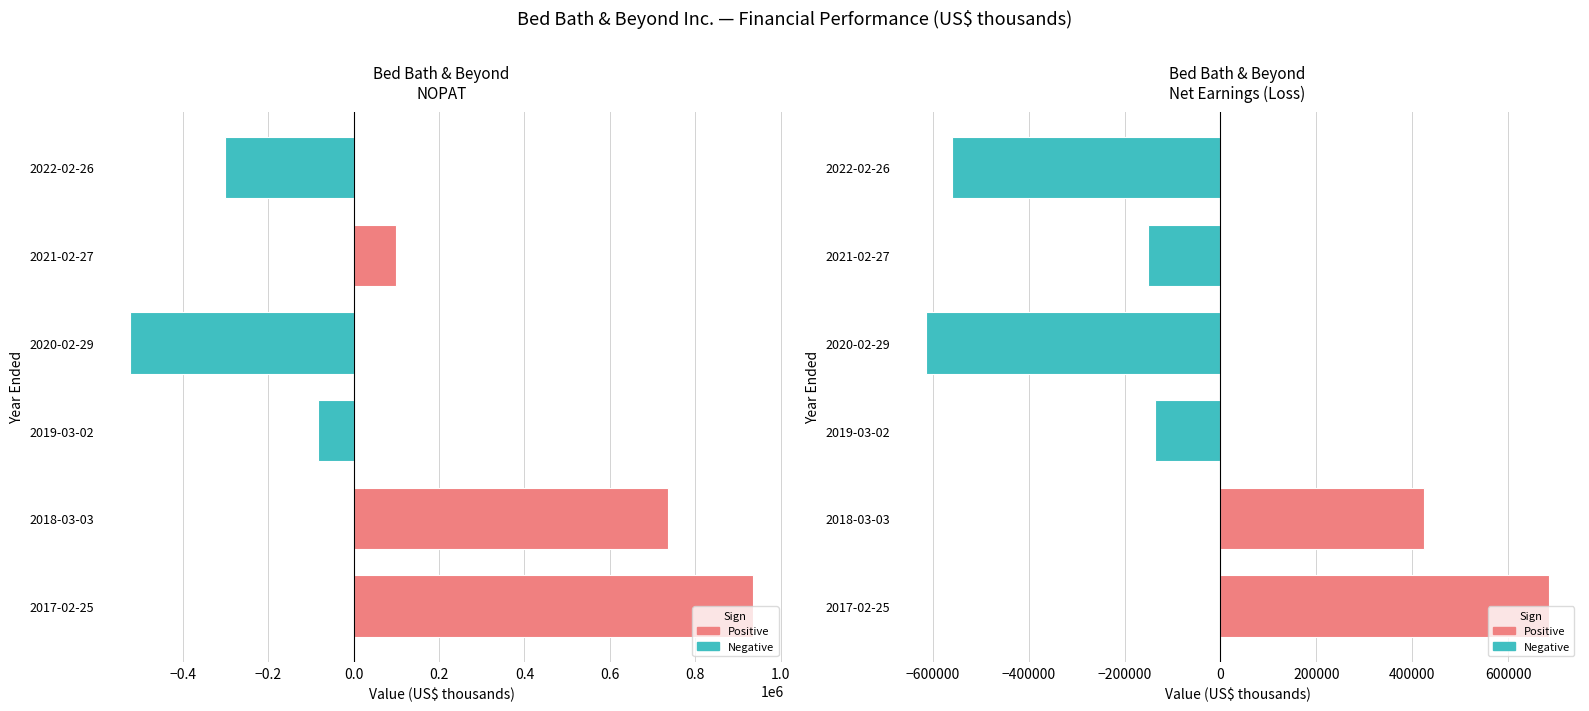

Reading right to left, what are all the values shown in this chart?

NOPAT: 935216	735312	-83311	-522990	98133	-301295
Net Earnings (Loss): 685108	424858	-137224	-613816	-150773	-559623